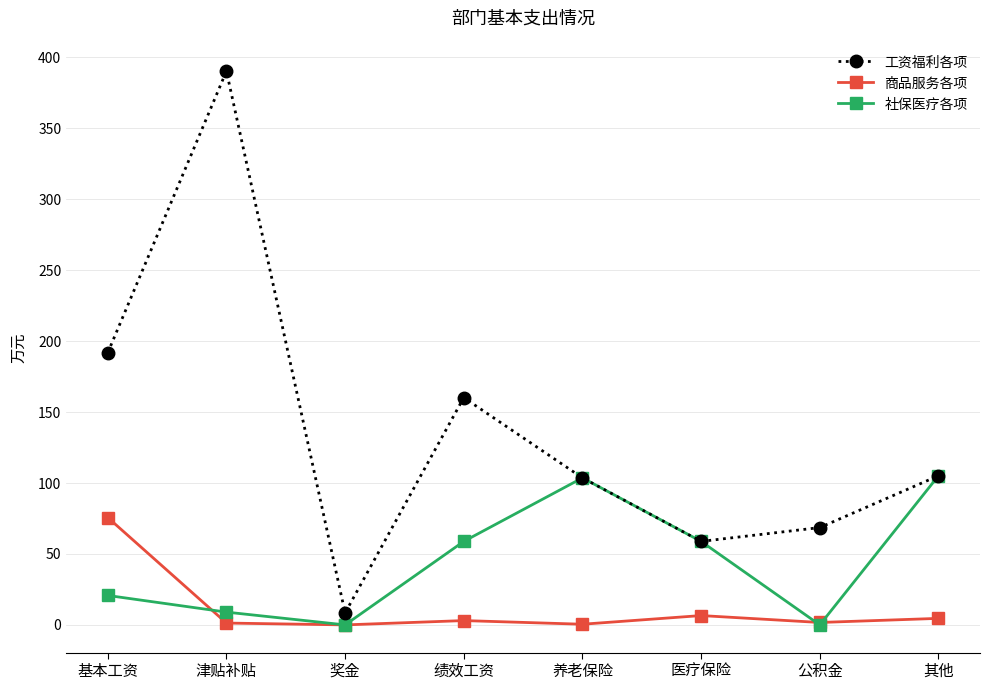

List the series in order of their overall mean, lowest first.

商品服务各项, 社保医疗各项, 工资福利各项